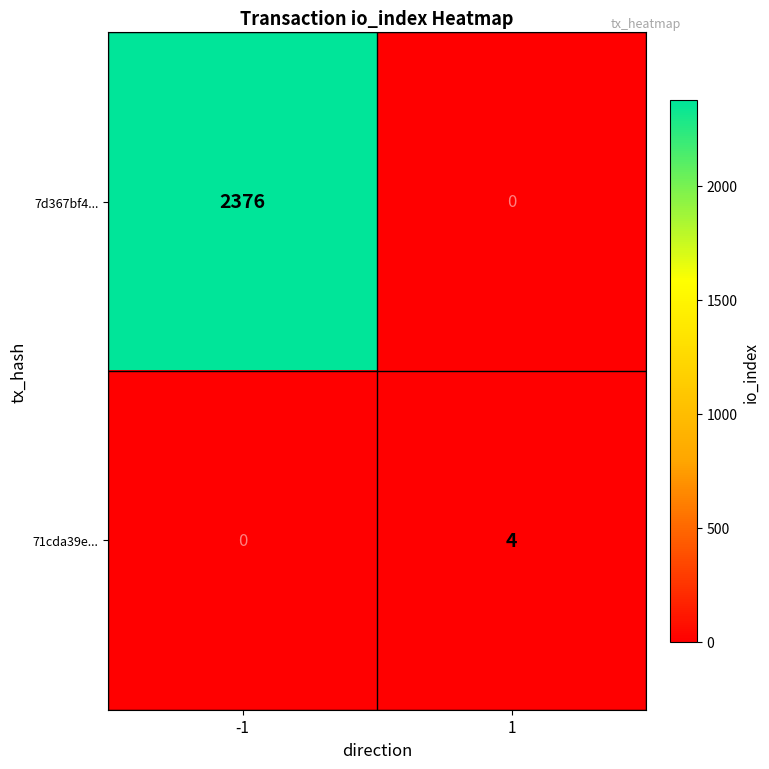

What is the difference between the highest and lowest values at 1?

4